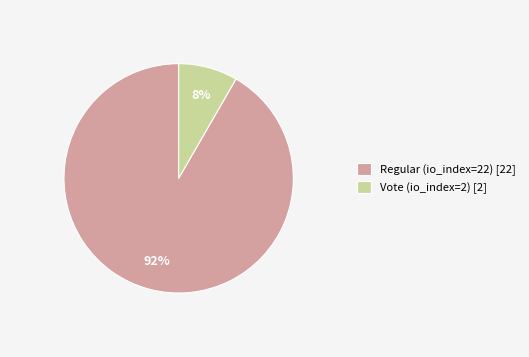

Rank the categories by value from lowest to highest.

Vote (io_index=2), Regular (io_index=22)